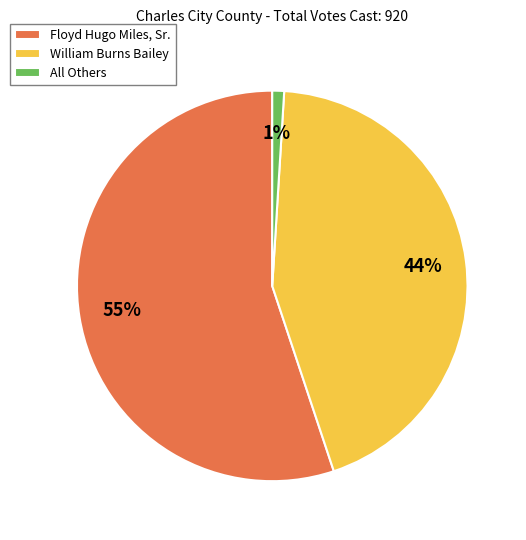

Is the sum of All Others and William Burns Bailey greater than half?

No